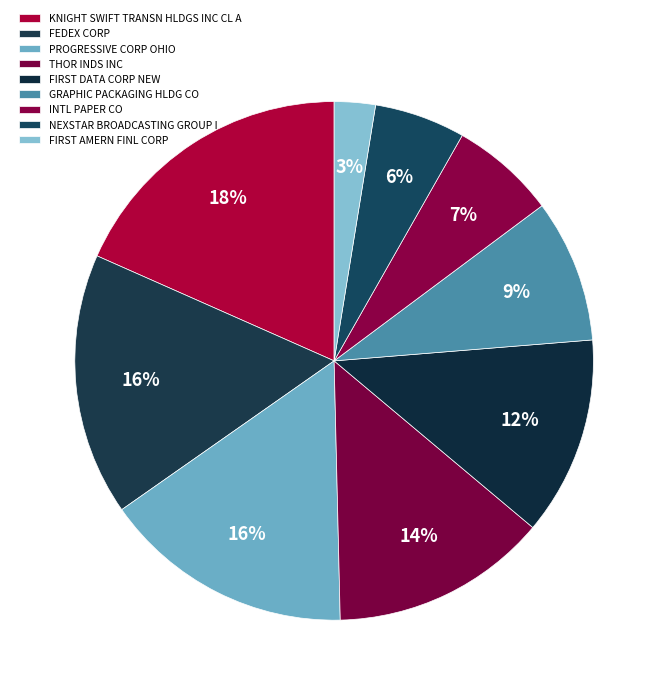

True or false: GRAPHIC PACKAGING HLDG CO accounts for 9% of the total.

True